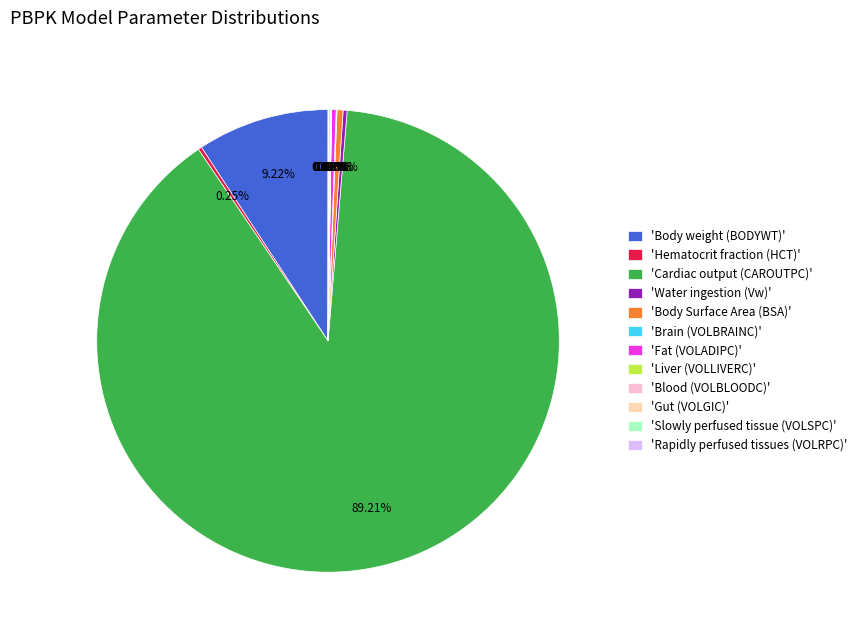

Is there any slice that represents more than half of the pie?

Yes